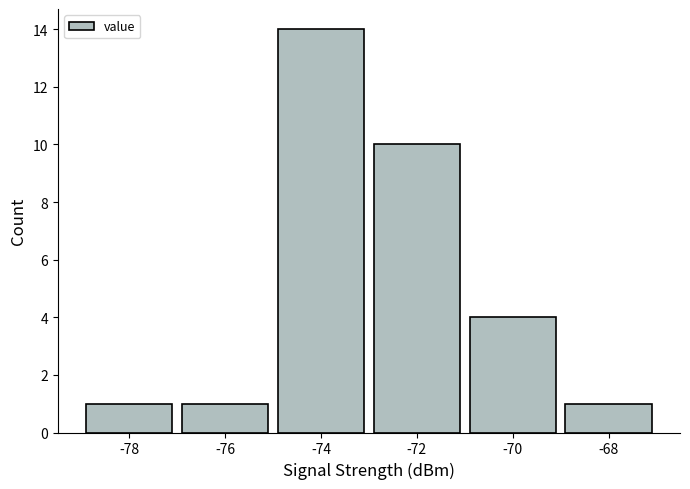

How tall is the bar that spans -79 to -77 on the x-axis? The values are not printed on the chart, so give them approximately, as read against the axis.

1